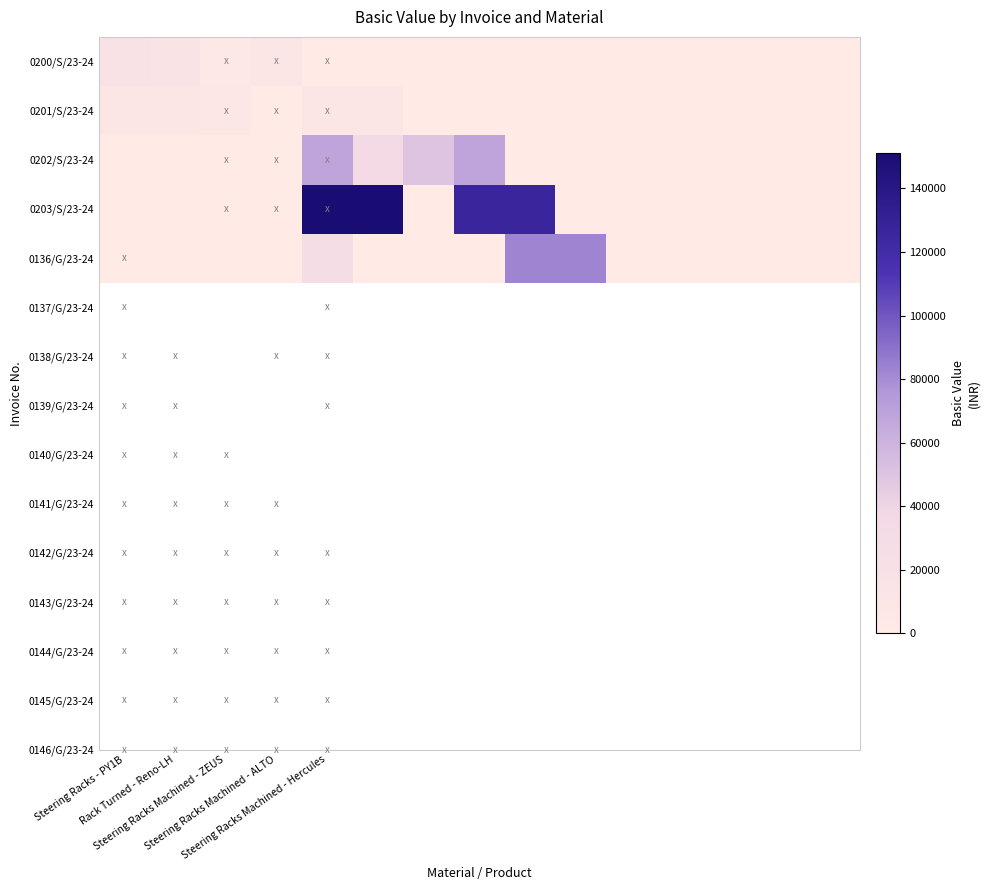

Which label corresponds to the smallest value in the chart?

Steering Racks Machined - Hercules